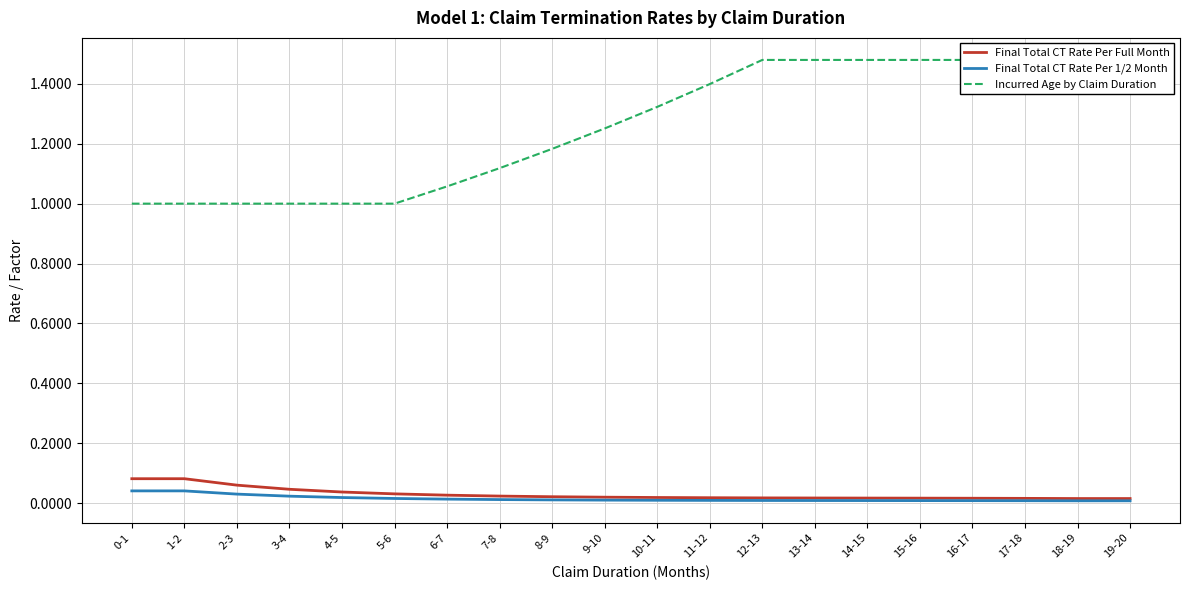

Which series has the largest range (max minus min)?

Incurred Age by Claim Duration